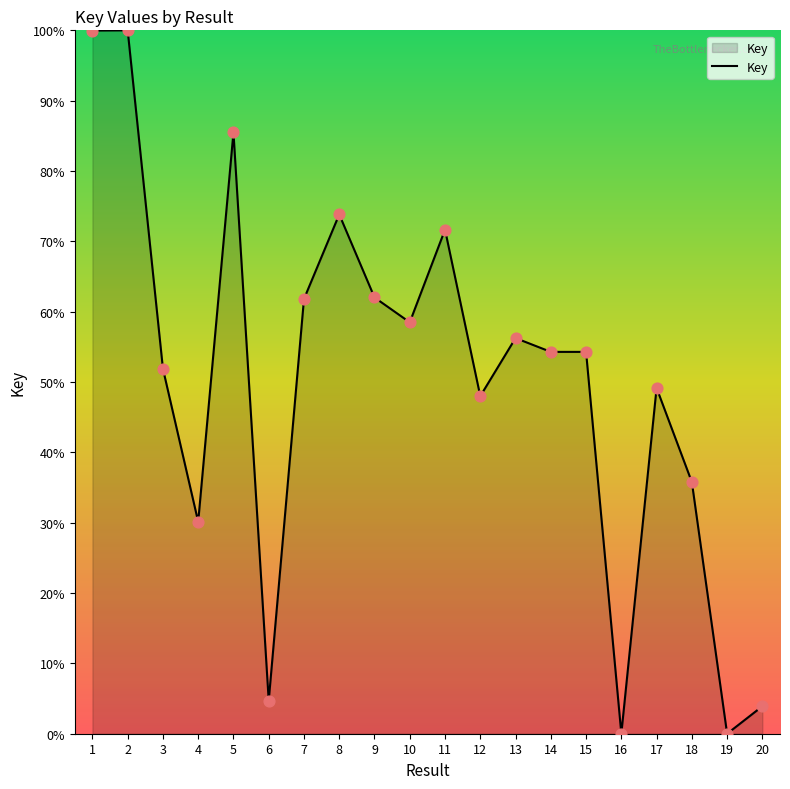

Approximately how many times larger is the value at 14 compared to 7?

0.9